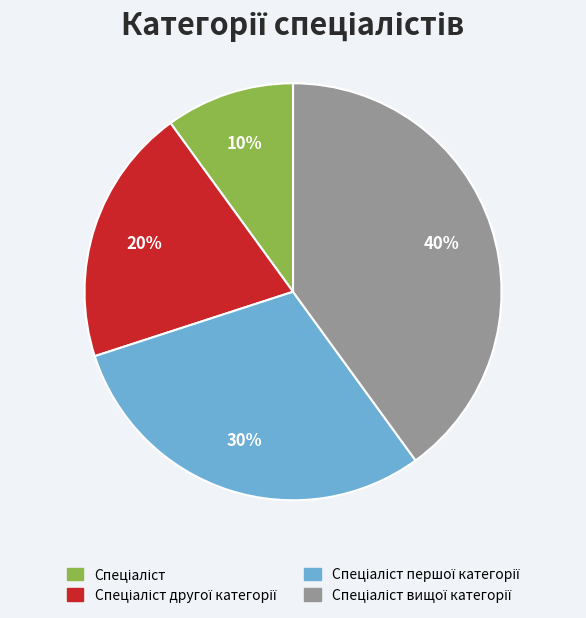

Is there a majority slice in this chart?

No